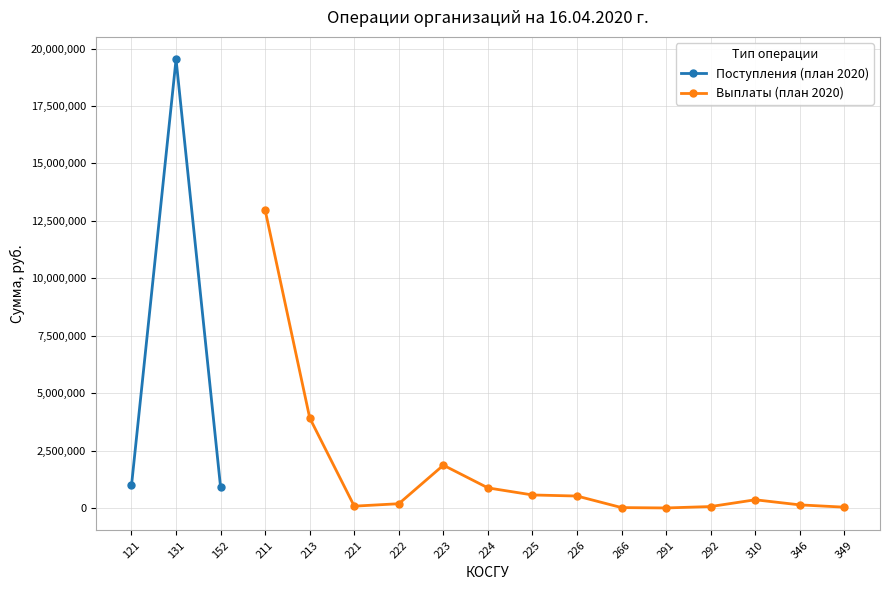

Between 349 and 222, which is larger?

222